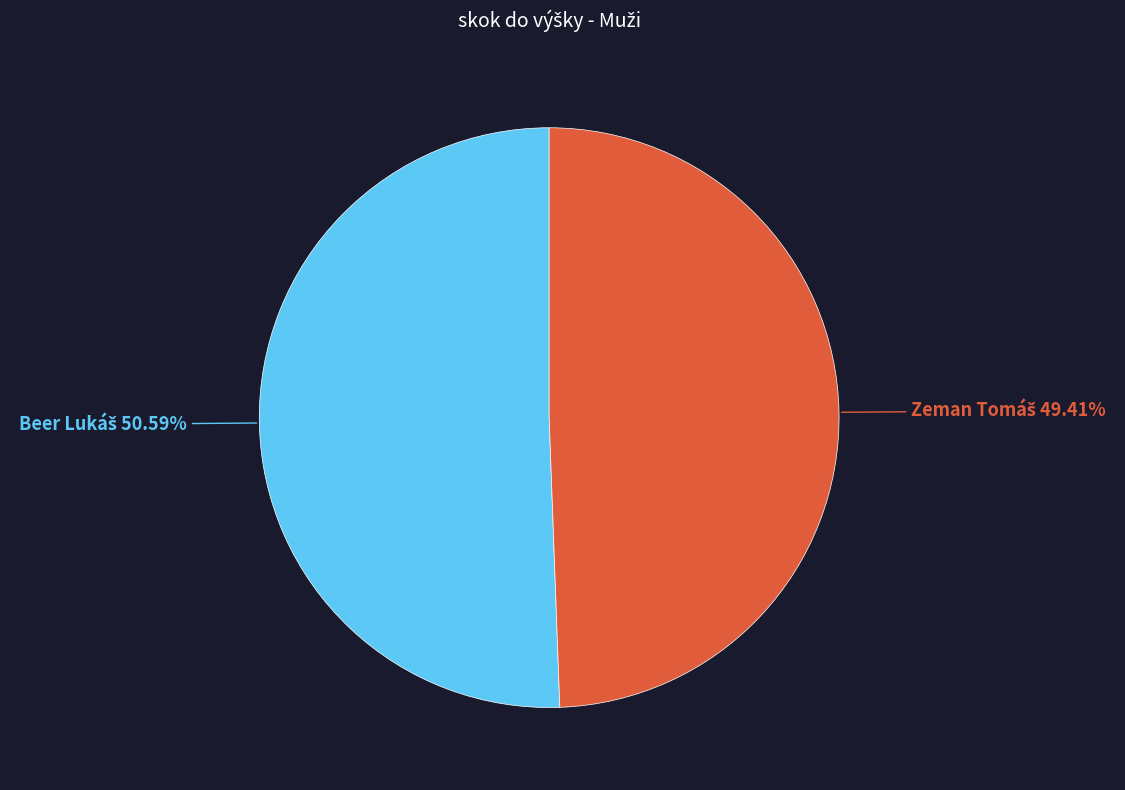

Is there any slice that represents more than half of the pie?

Yes